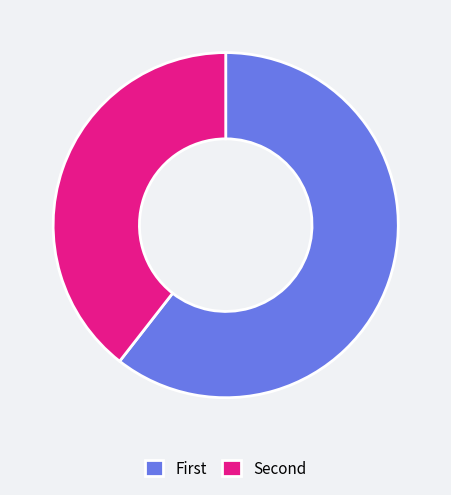

Rank the categories by value from lowest to highest.

Second, First